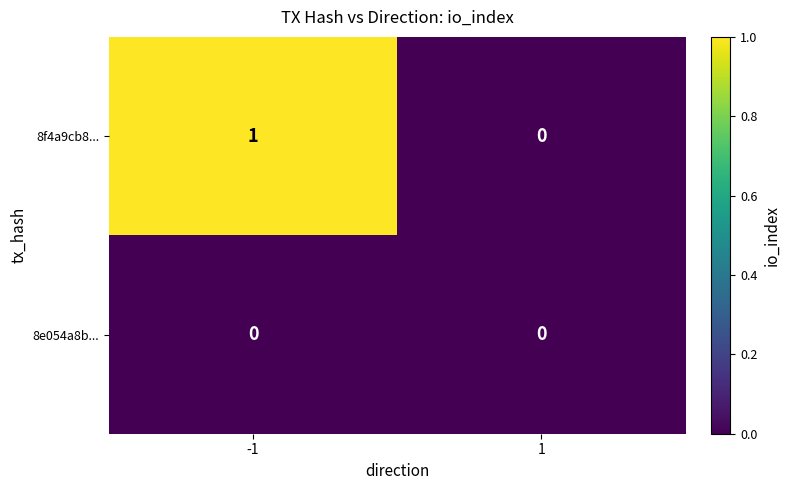

The 8f4a9cb8... series shows -1 at 1. True or false?

False